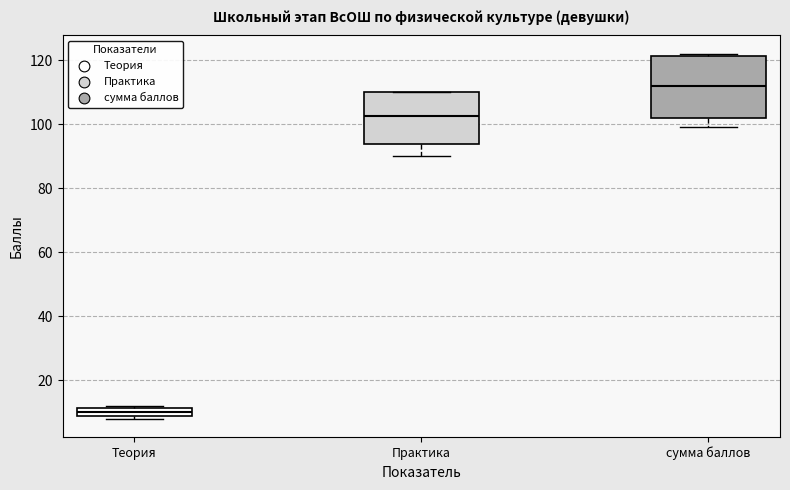

Which box has the highest median line?

сумма баллов